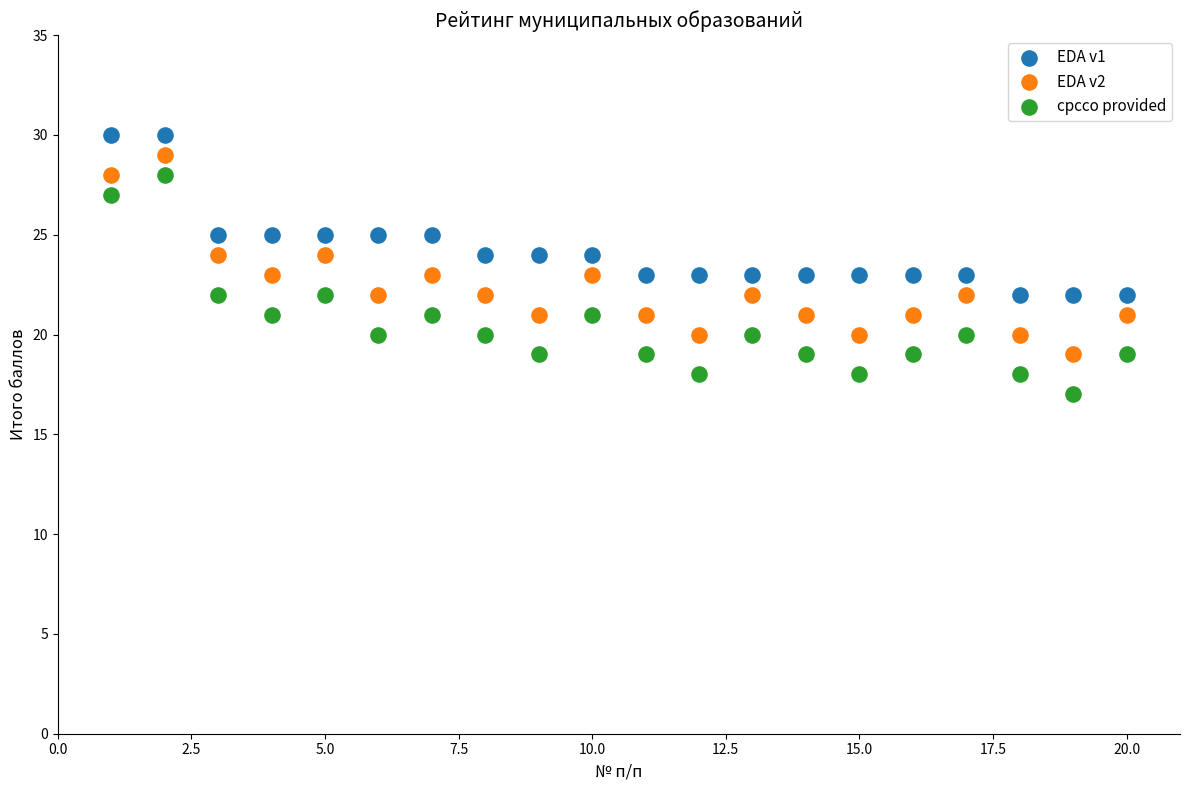

Across all data points, what is the range of X values (max minus min)?

19